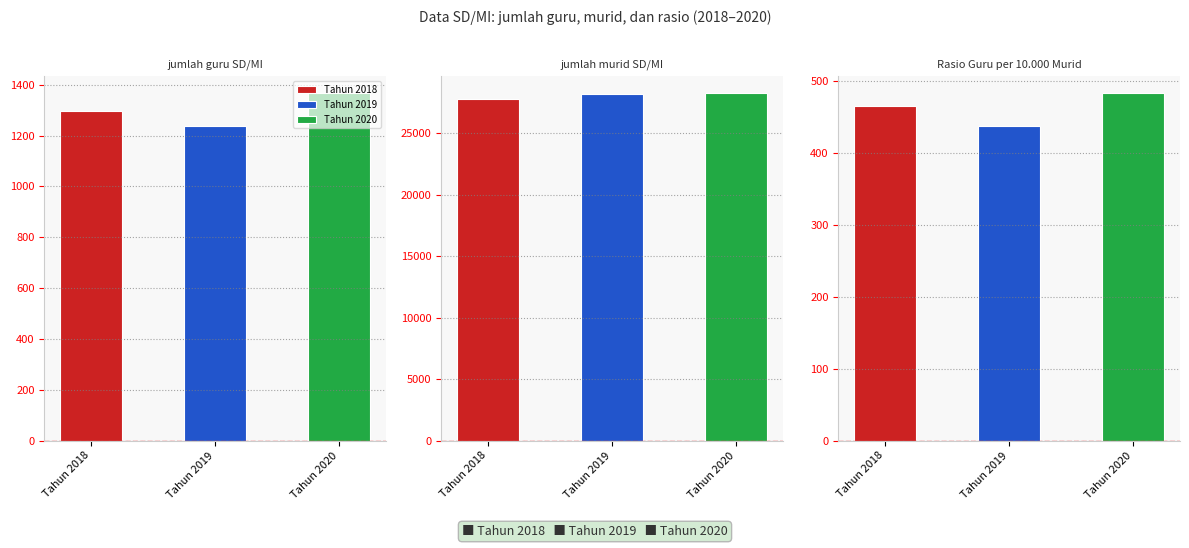

What are all the series names shown in the legend?

Tahun 2018, Tahun 2019, Tahun 2020